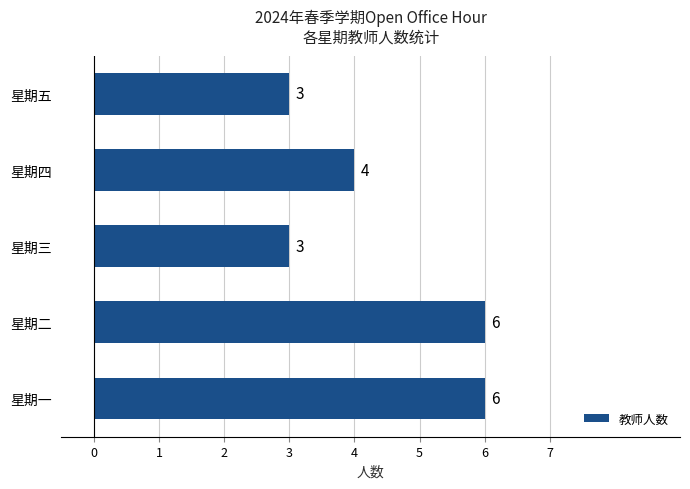

What is the sum of all values?

22